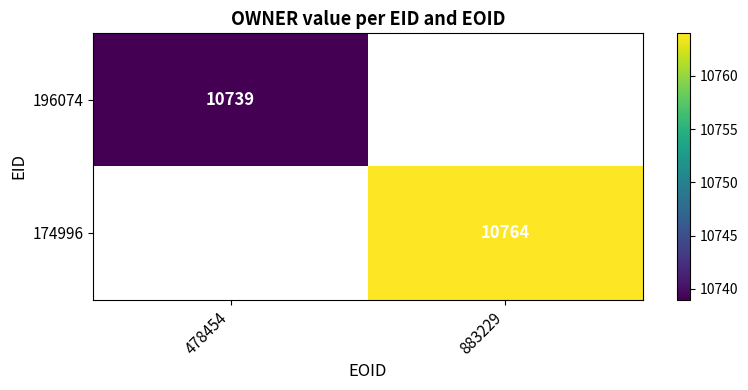

Is it true that 196074 equals 6643 at 478454?

False